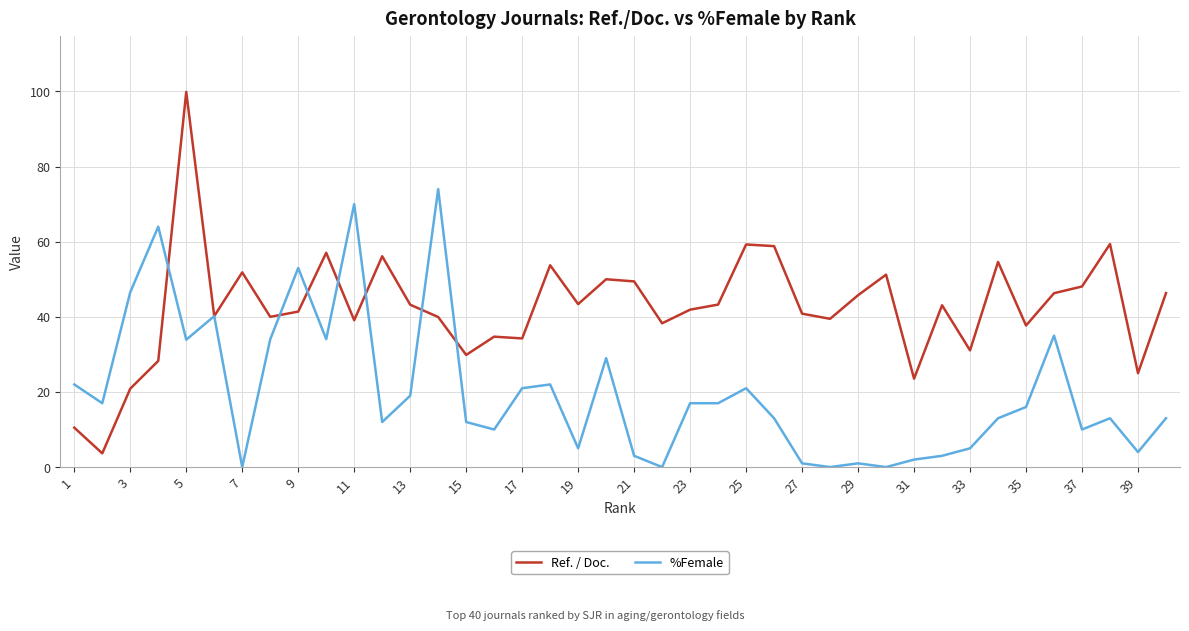

Which series has the largest total across all categories?

Ref. / Doc.